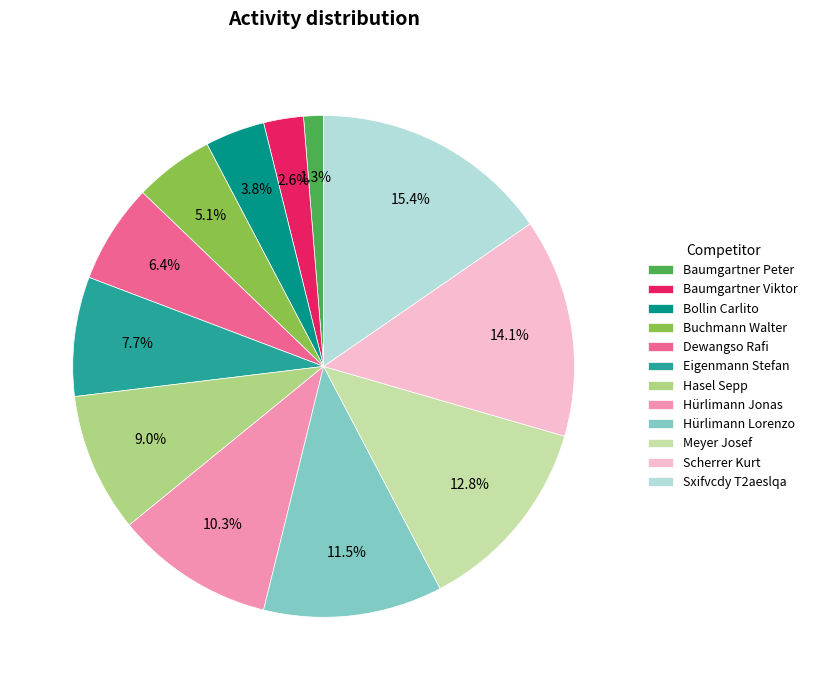

Between Scherrer Kurt and Hürlimann Jonas, which is larger?

Scherrer Kurt